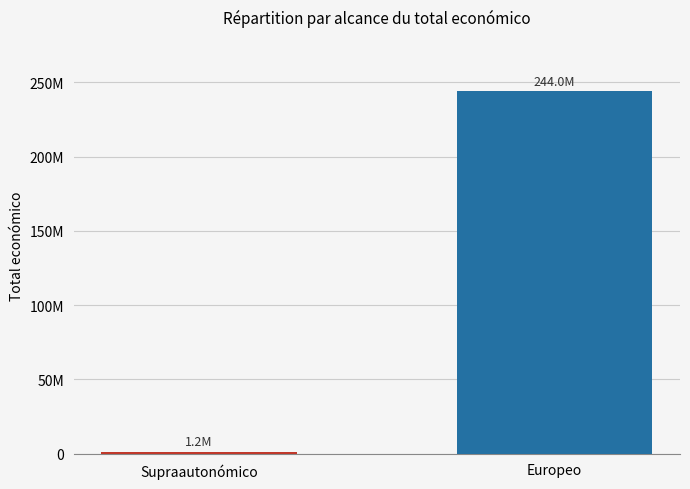

Rank the categories by value from highest to lowest.

Europeo, Supraautonómico